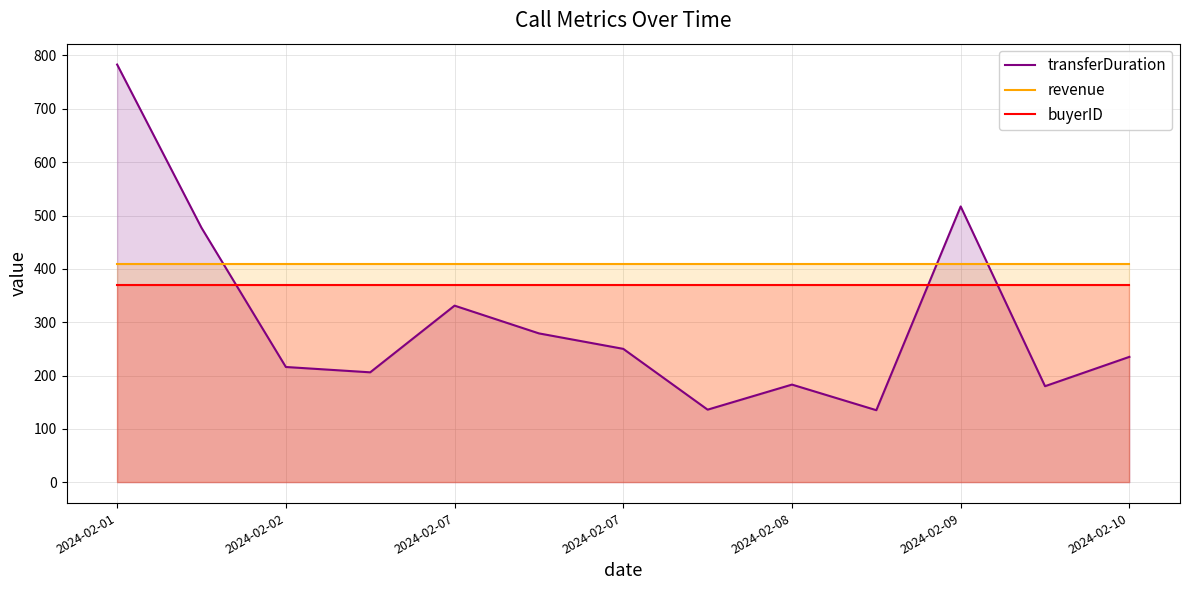

What is the highest value of the buyerID series?

370